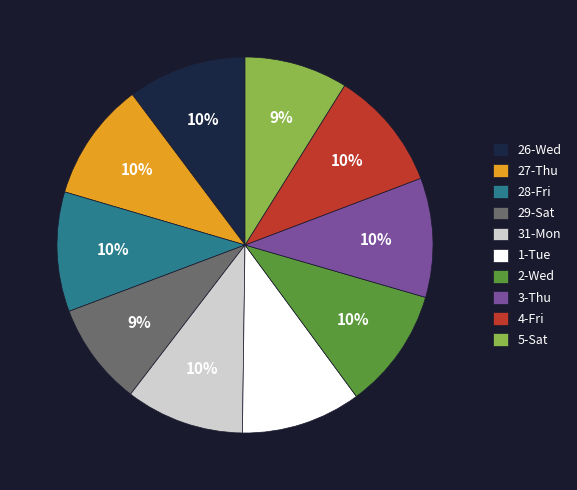

To the nearest percent, what percentage of the pie is 28-Fri?

10%